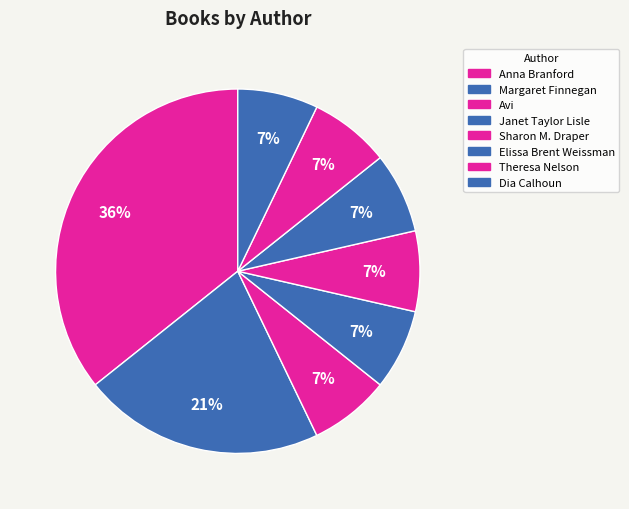

How many slices are in this pie chart?

8